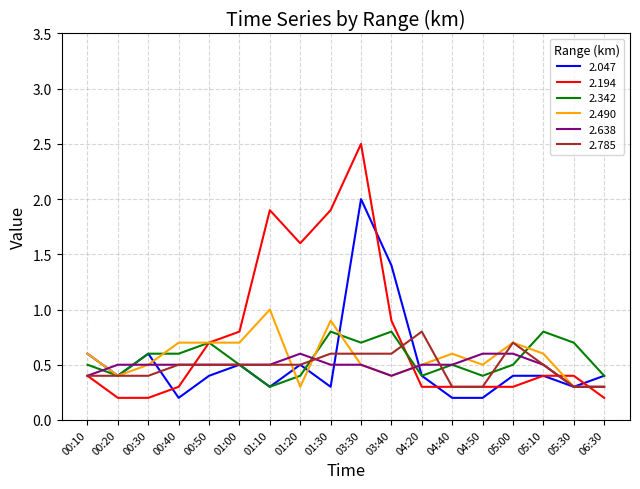

What position from the right is 01:00?

13